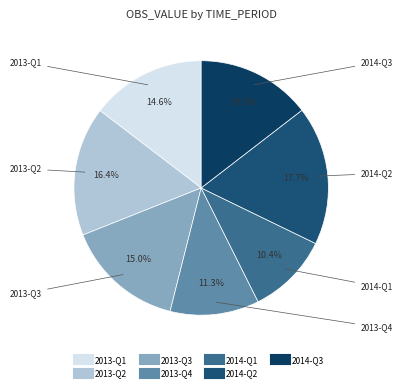

To the nearest percent, what is the combined percentage of 2013-Q1 and 2013-Q4?

26%